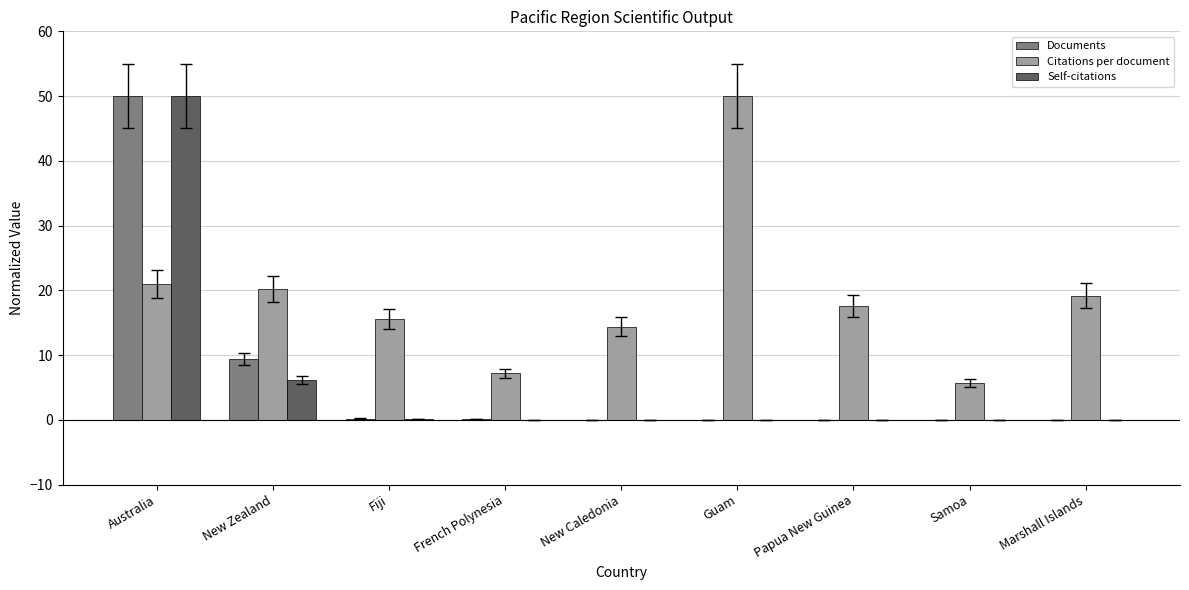

How many series are shown in this chart?

3